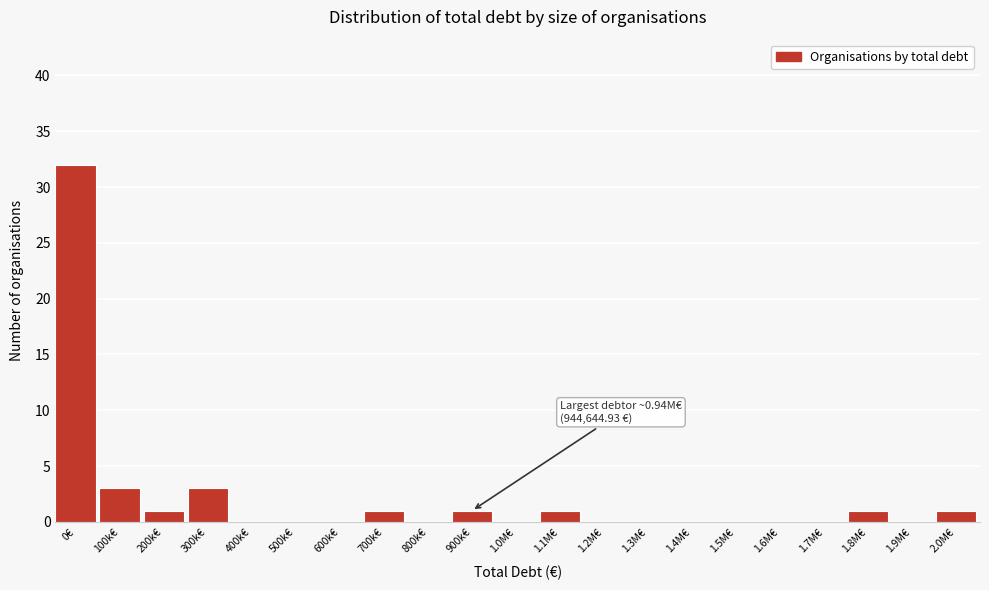

Reading left to right, what are all the values shown in this chart?

0€=32	100k€=3	200k€=1	300k€=3	400k€=0	500k€=0	600k€=0	700k€=1	800k€=0	900k€=1	1.0M€=0	1.1M€=1	1.2M€=0	1.3M€=0	1.4M€=0	1.5M€=0	1.6M€=0	1.7M€=0	1.8M€=1	1.9M€=0	2.0M€=1